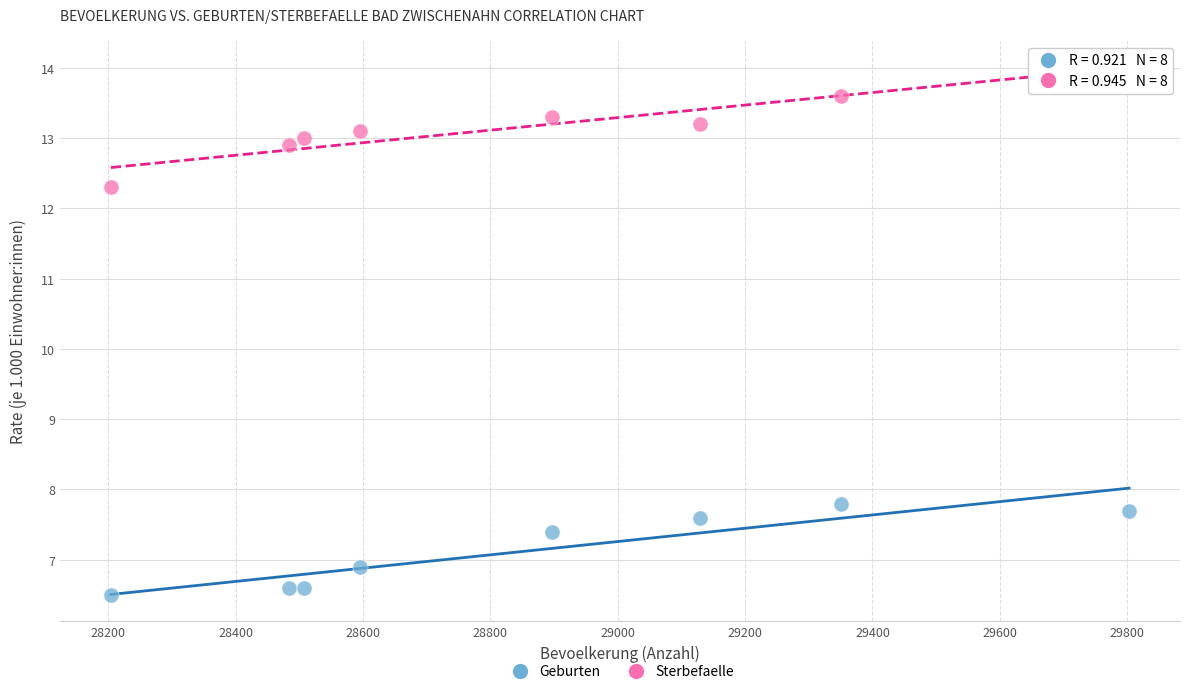

Across all data points, what is the range of X values (max minus min)?

1599.0